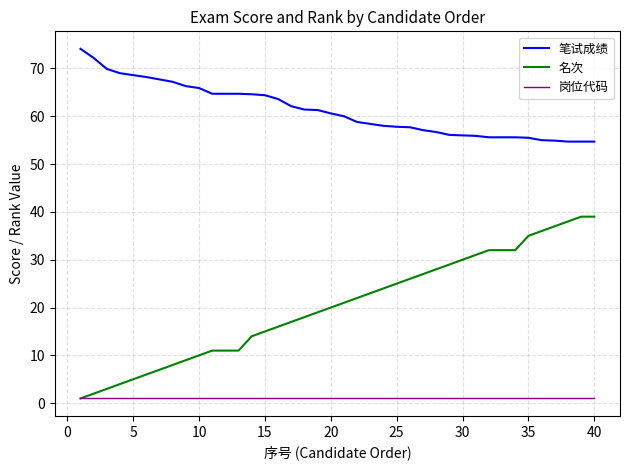

True or false: 笔试成绩 and 名次 intersect in this chart.

False